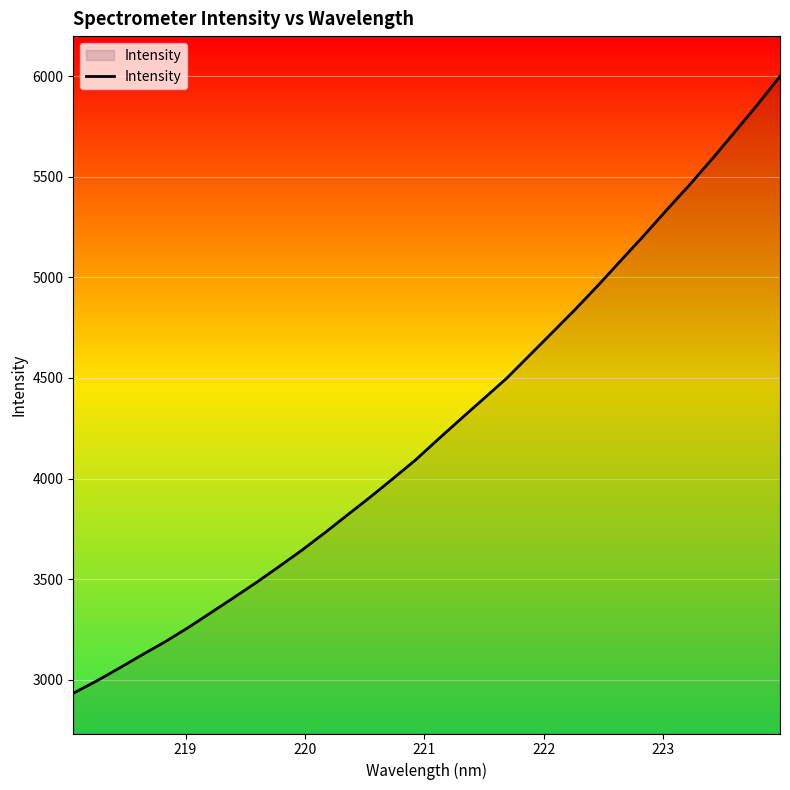

What is the smallest value displayed?

2933.7